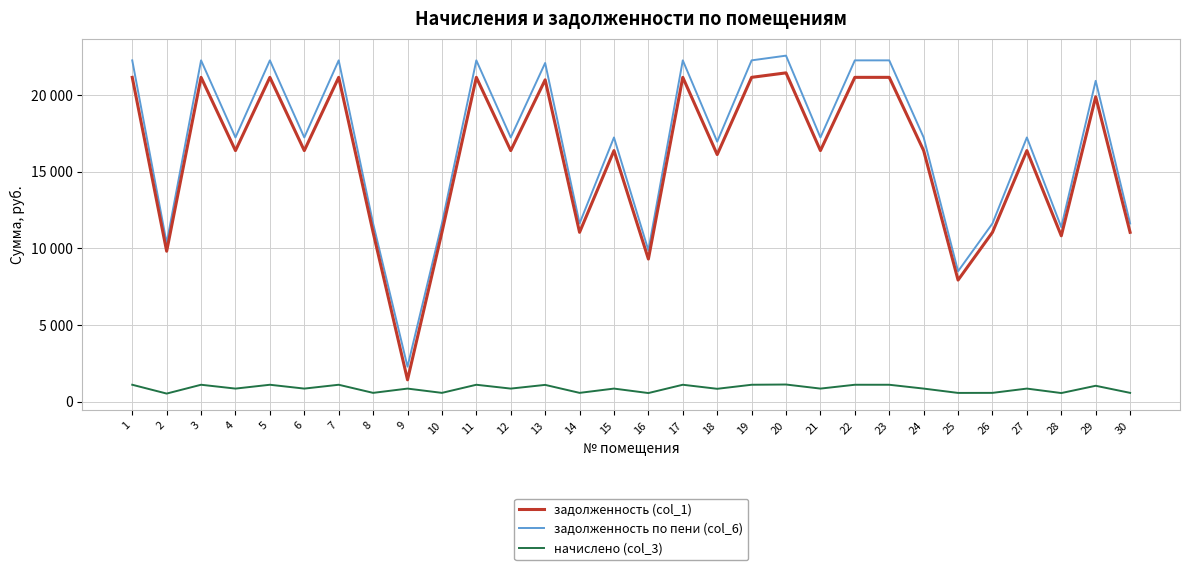

What is the minimum value for задолженность по пени (col_6)?

2286.2